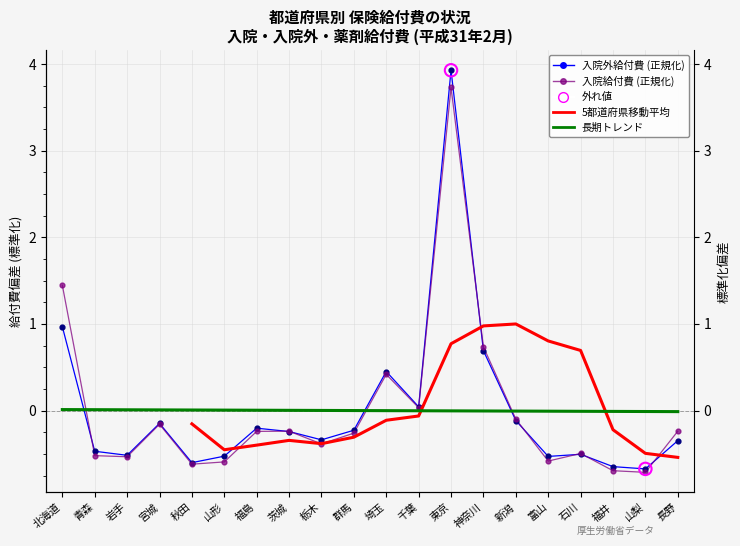

What are all the series names shown in the legend?

入院外給付費 (正規化), 入院給付費 (正規化), 5都道府県移動平均, 長期トレンド